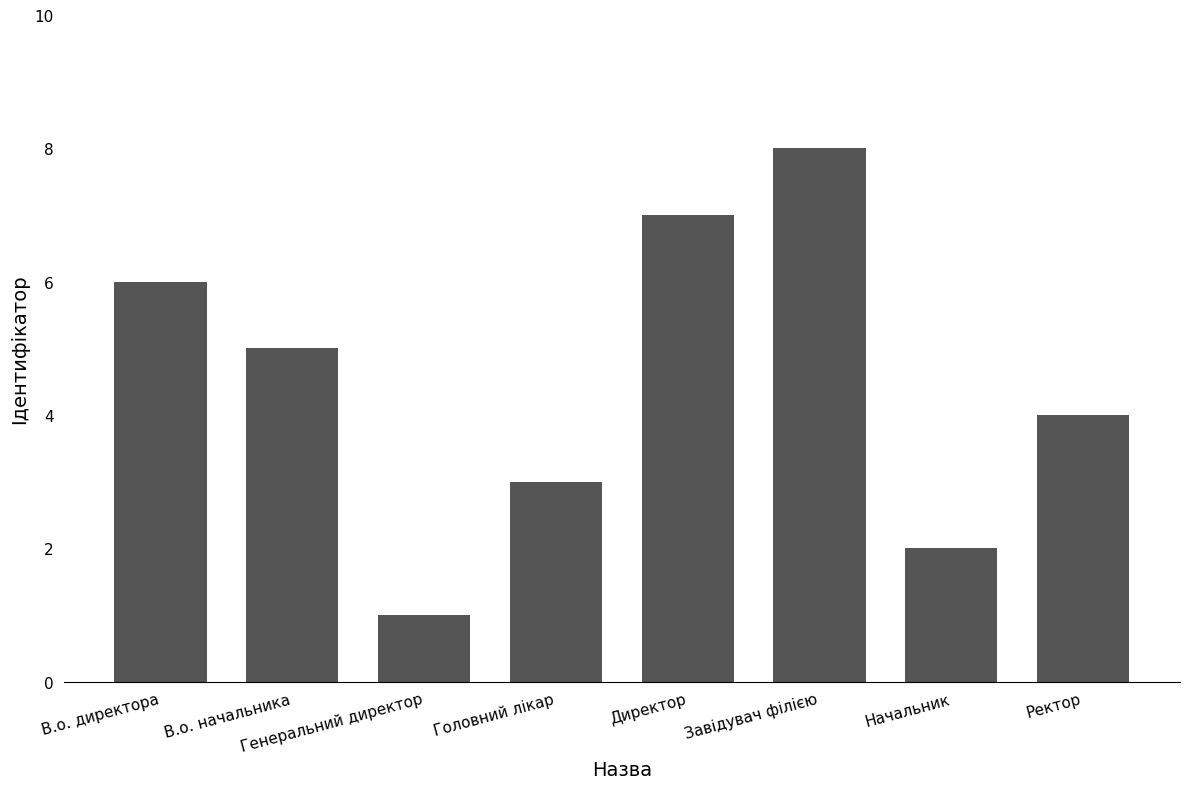

Count the number of categories in the chart.

8